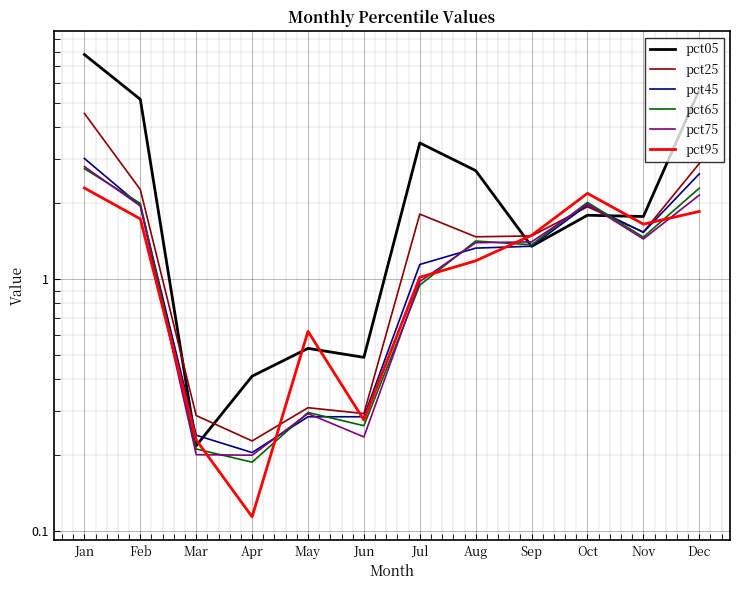

Rank the categories by pct75 value from highest to lowest.

Jan, Dec, Oct, Feb, Nov, Sep, Aug, Jul, May, Jun, Mar, Apr